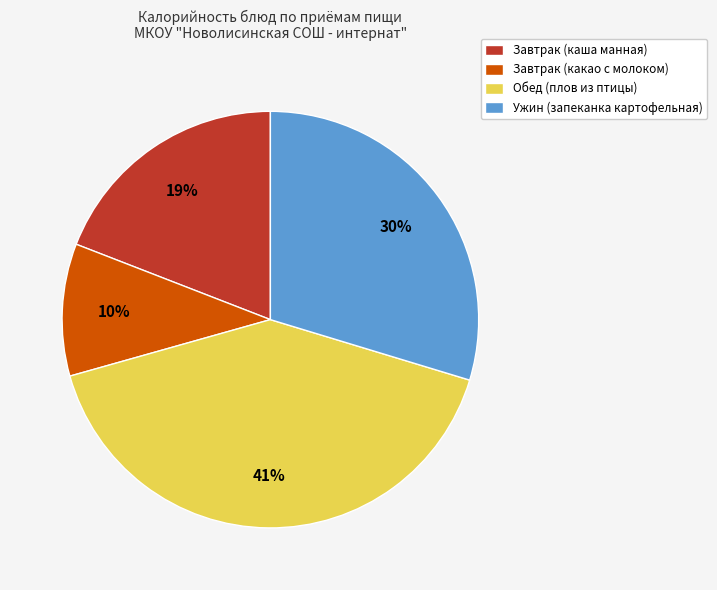

How many segments does this pie chart have?

4